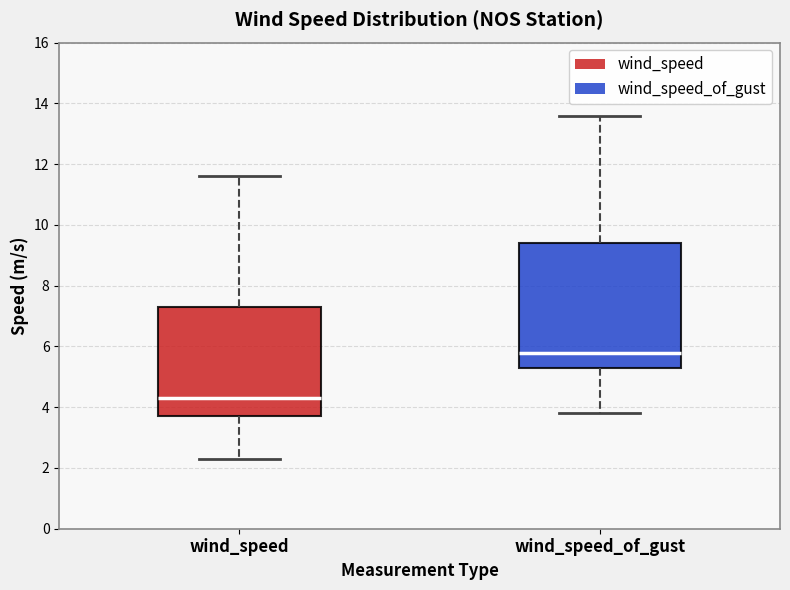

Reading left to right, transcribe this box plot: for each box, give where its median line is, the range the box spans, and where its two whiskers end, as read against the y-axis. The values are not printed on the chart, so give them approximately, as read against the axis.

wind_speed: median 4.4, box 3.8 to 7.4, whiskers 2.4 to 11.6
wind_speed_of_gust: median 5.8, box 5.4 to 9.4, whiskers 3.8 to 13.6